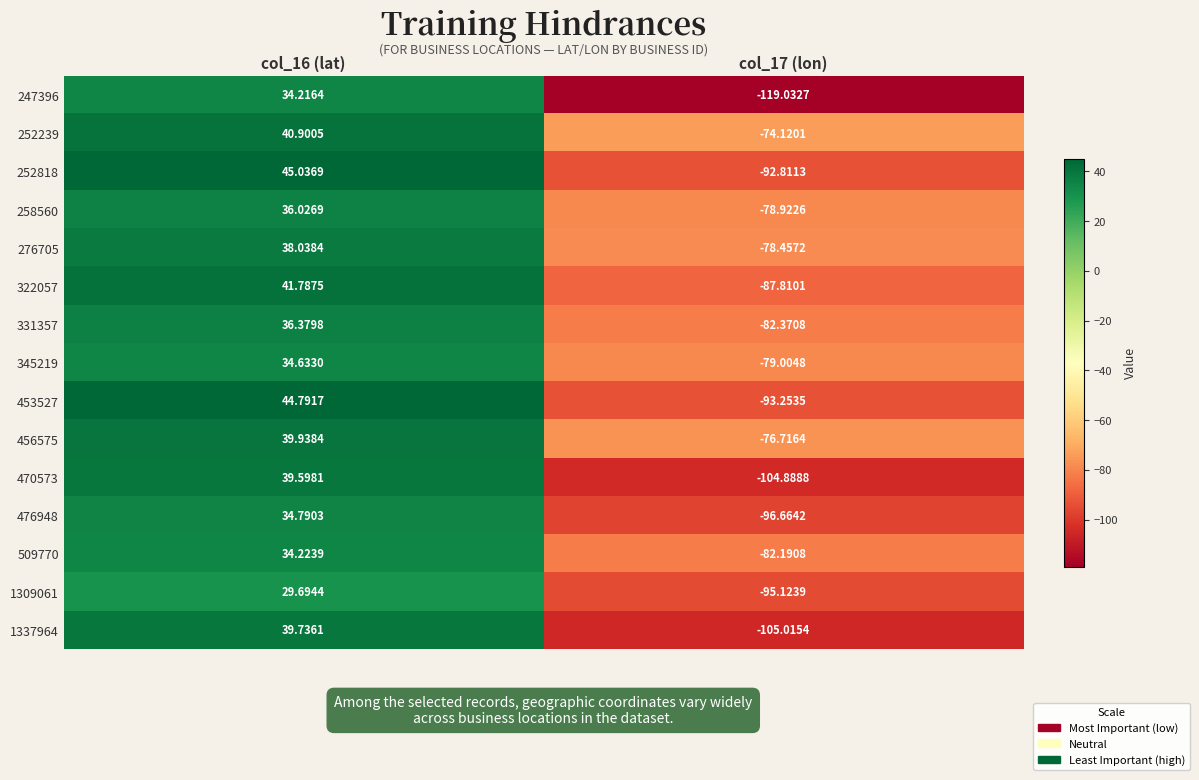

Is the value of 252239 at col_16 (lat) greater than the value of 258560 at col_16 (lat)?

Yes